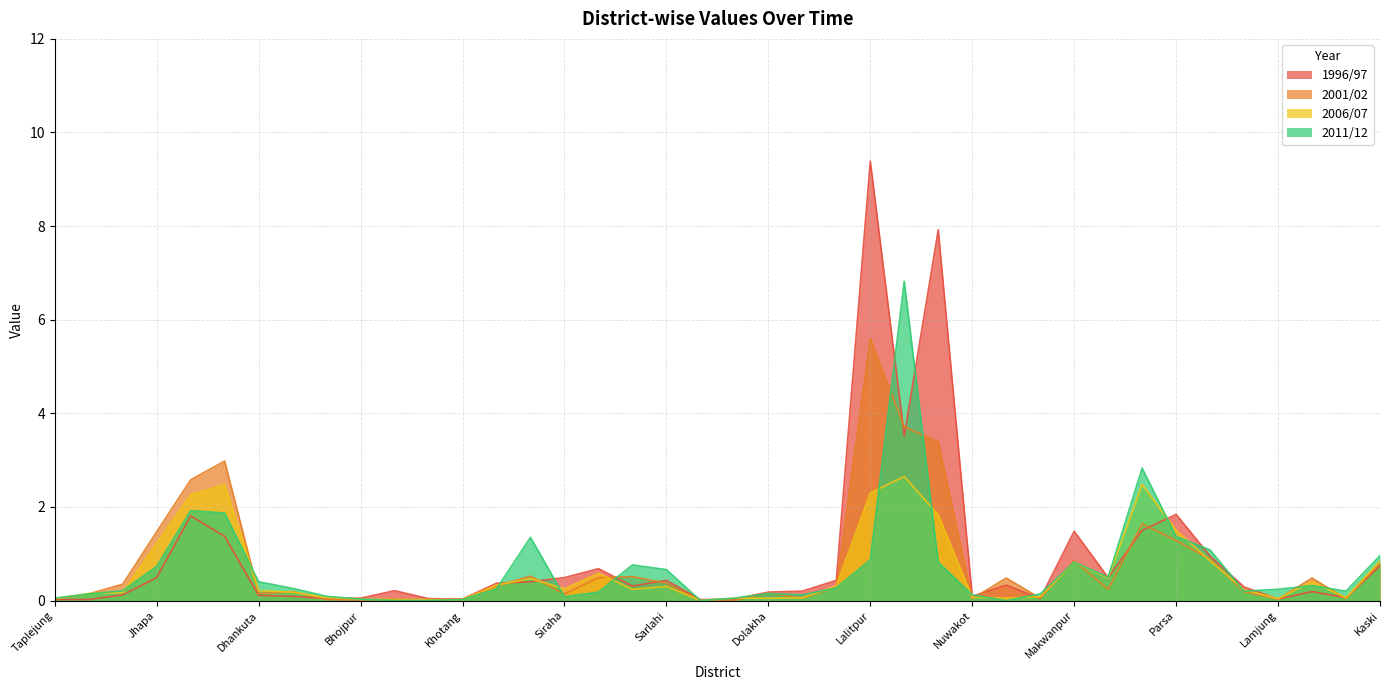

What is the difference between the 1996/97 values at Lamjung and Tanahu?

0.2